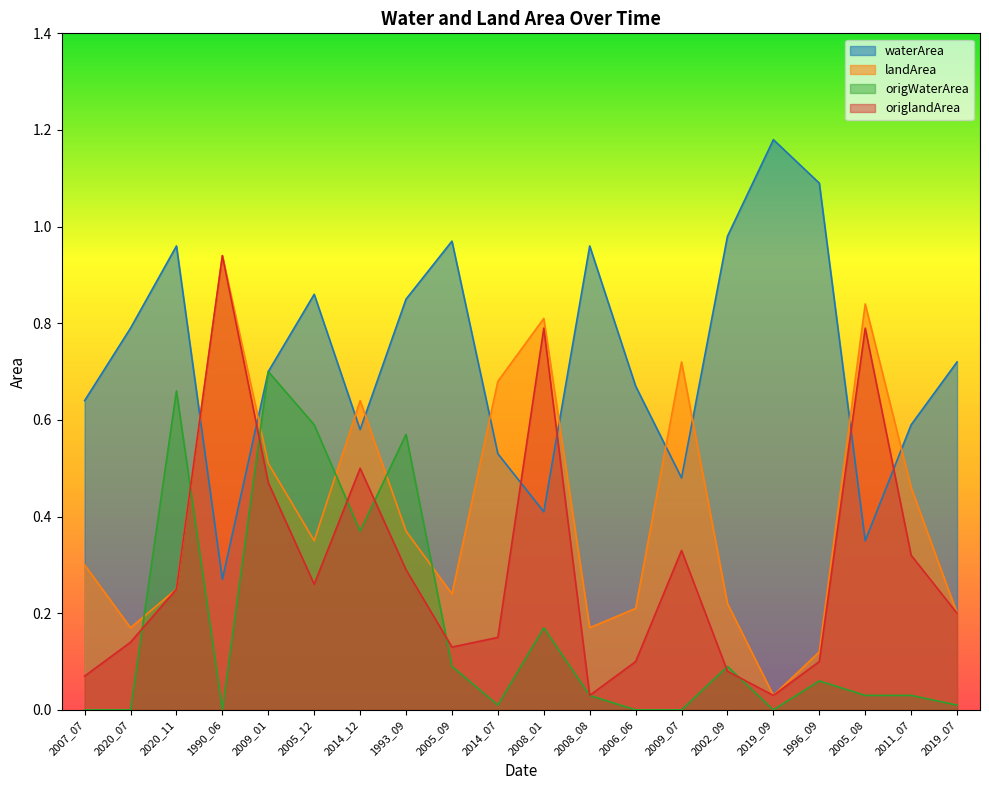

Reading right to left, extract all data points from this chart.

waterArea: 2019_07=0.7	2011_07=0.6	2005_08=0.3	1996_09=1.1	2019_09=1.2	2002_09=1.0	2009_07=0.5	2006_06=0.7	2008_08=1.0	2008_01=0.4	2014_07=0.5	2005_09=1.0	1993_09=0.8	2014_12=0.6	2005_12=0.9	2009_01=0.7	1990_06=0.3	2020_11=1.0	2020_07=0.8	2007_07=0.6
landArea: 2019_07=0.2	2011_07=0.5	2005_08=0.8	1996_09=0.1	2019_09=0.0	2002_09=0.2	2009_07=0.7	2006_06=0.2	2008_08=0.2	2008_01=0.8	2014_07=0.7	2005_09=0.2	1993_09=0.4	2014_12=0.6	2005_12=0.3	2009_01=0.5	1990_06=0.9	2020_11=0.2	2020_07=0.2	2007_07=0.3
origWaterArea: 2019_07=0.0	2011_07=0.0	2005_08=0.0	1996_09=0.1	2019_09=0.0	2002_09=0.1	2009_07=0.0	2006_06=0.0	2008_08=0.0	2008_01=0.2	2014_07=0.0	2005_09=0.1	1993_09=0.6	2014_12=0.4	2005_12=0.6	2009_01=0.7	1990_06=0.0	2020_11=0.7	2020_07=0.0	2007_07=0.0
origlandArea: 2019_07=0.2	2011_07=0.3	2005_08=0.8	1996_09=0.1	2019_09=0.0	2002_09=0.1	2009_07=0.3	2006_06=0.1	2008_08=0.0	2008_01=0.8	2014_07=0.1	2005_09=0.1	1993_09=0.3	2014_12=0.5	2005_12=0.3	2009_01=0.5	1990_06=0.9	2020_11=0.2	2020_07=0.1	2007_07=0.1